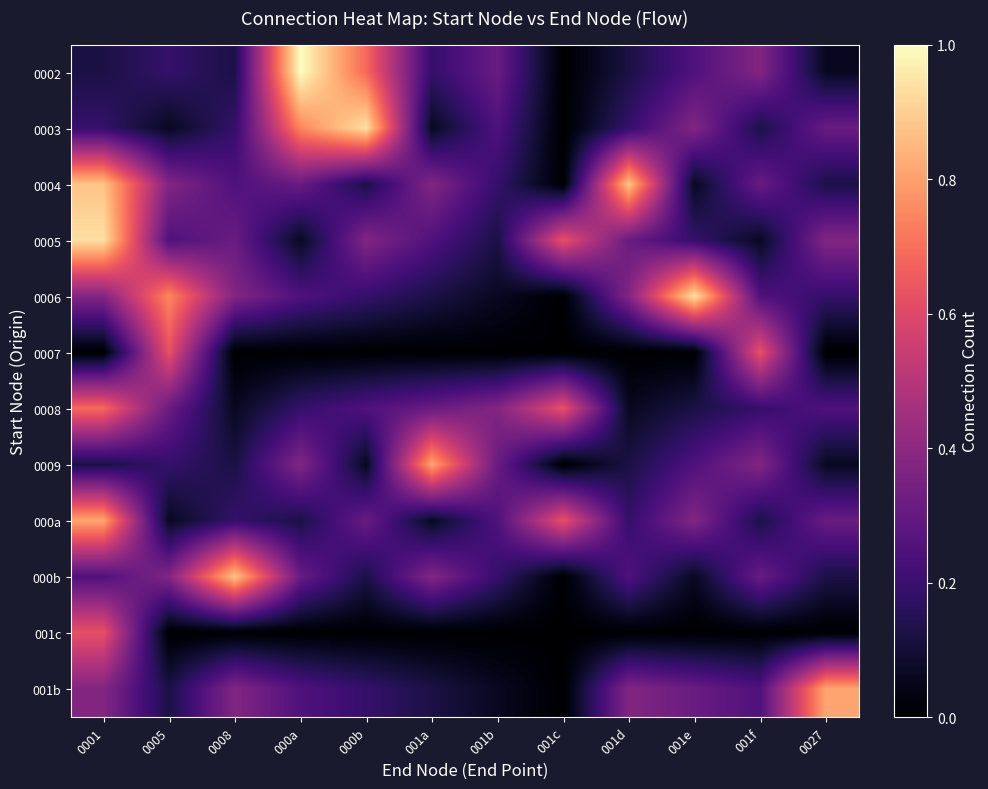

What is the difference between the highest and lowest values at 001c?

0.6